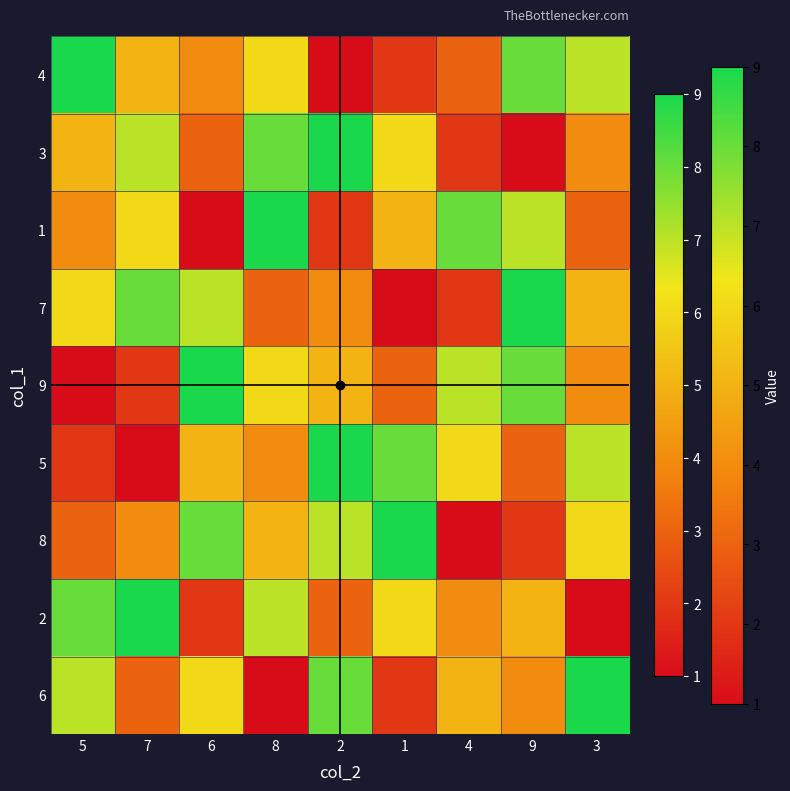

Reading left to right, what are all the values shown in this chart?

4: 5=9	7=5	6=4	8=6	2=1	1=2	4=3	9=8	3=7
3: 5=5	7=7	6=3	8=8	2=9	1=6	4=2	9=1	3=4
1: 5=4	7=6	6=1	8=9	2=2	1=5	4=8	9=7	3=3
7: 5=6	7=8	6=7	8=3	2=4	1=1	4=2	9=9	3=5
9: 5=1	7=2	6=9	8=6	2=5	1=3	4=7	9=8	3=4
5: 5=2	7=1	6=5	8=4	2=9	1=8	4=6	9=3	3=7
8: 5=3	7=4	6=8	8=5	2=7	1=9	4=1	9=2	3=6
2: 5=8	7=9	6=2	8=7	2=3	1=6	4=4	9=5	3=1
6: 5=7	7=3	6=6	8=1	2=8	1=2	4=5	9=4	3=9